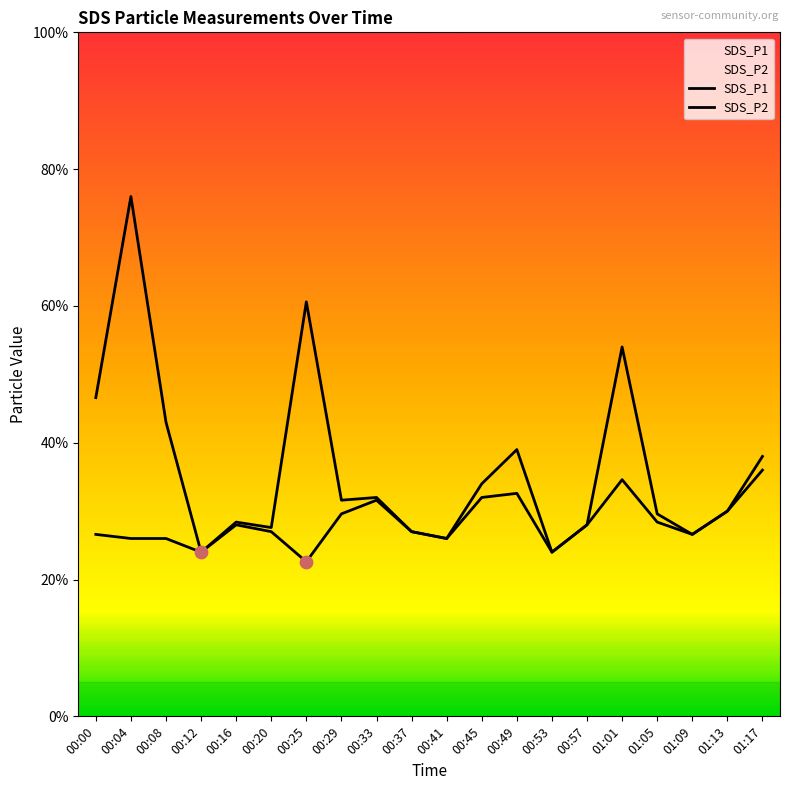

Which series has the largest total across all categories?

SDS_P1